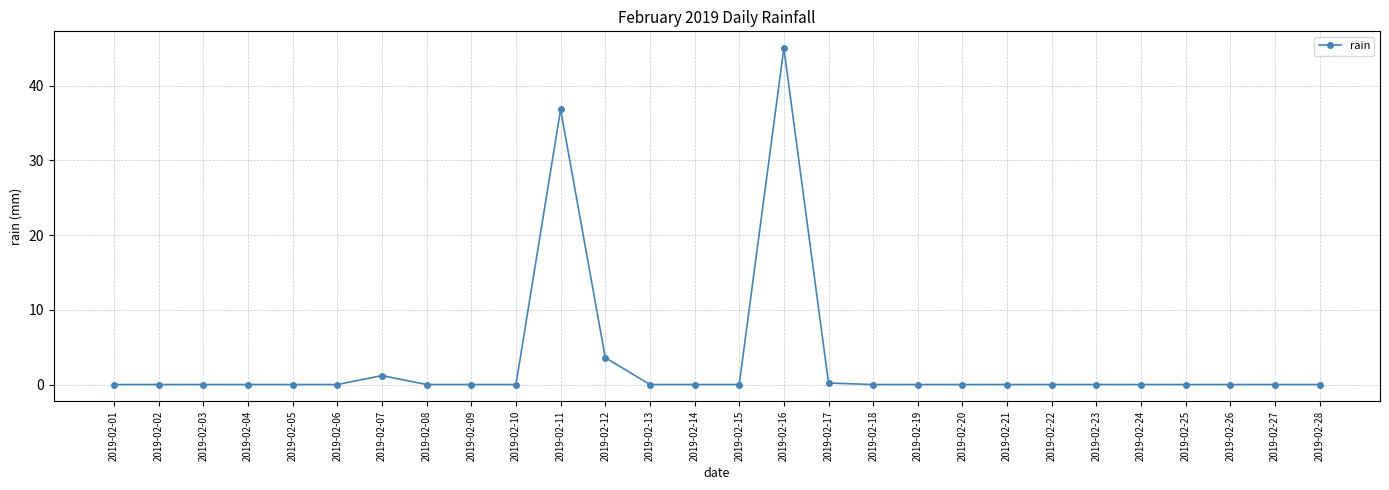

True or false: the data has more than 1 interior local peaks.

True